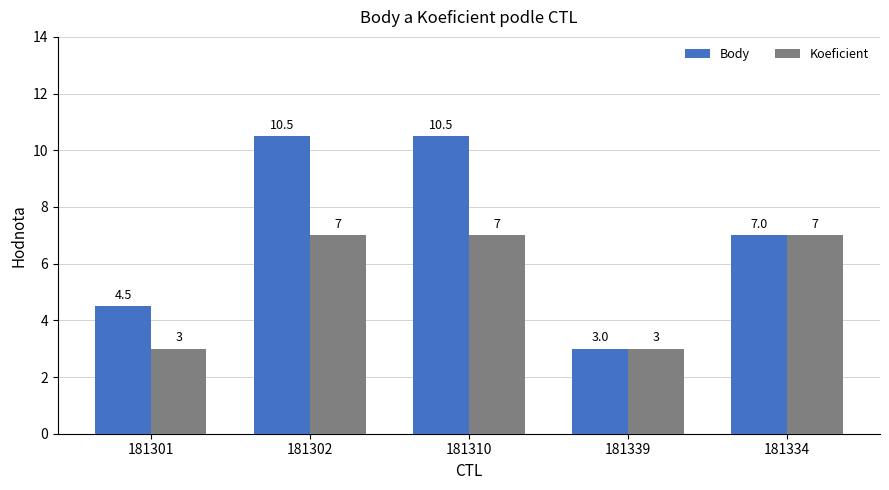

List the series in order of their peak value, highest first.

Body, Koeficient